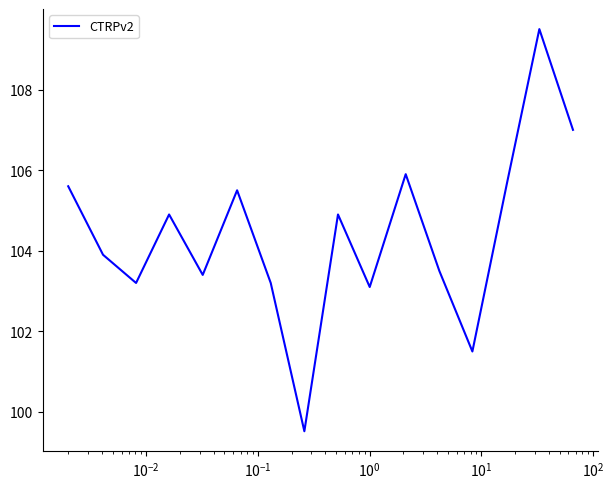

What is the minimum value shown in the chart?

99.5